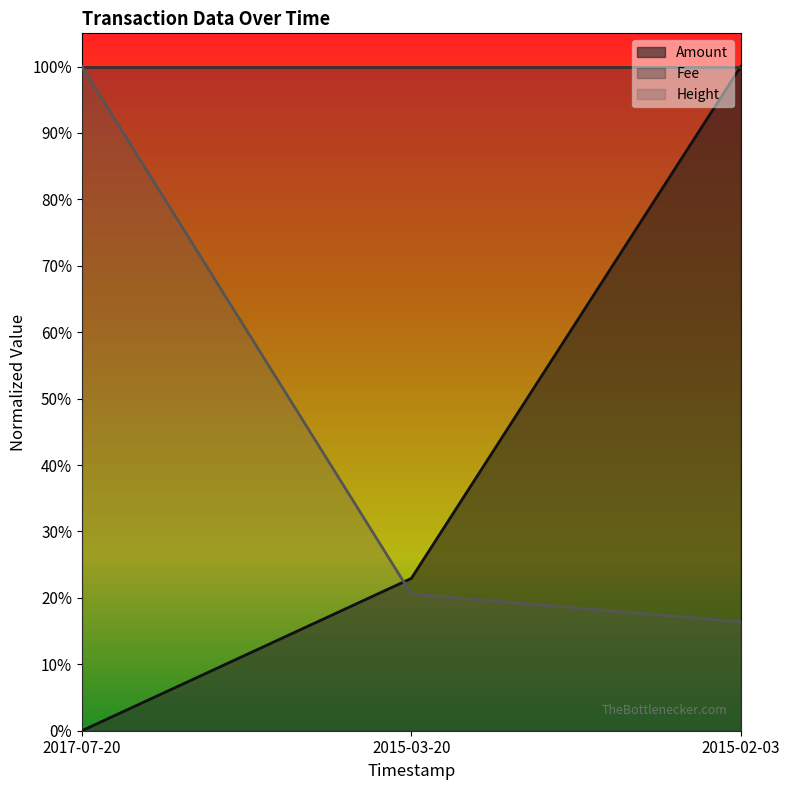

At which category does the chart reach its minimum across all series?

2017-07-20